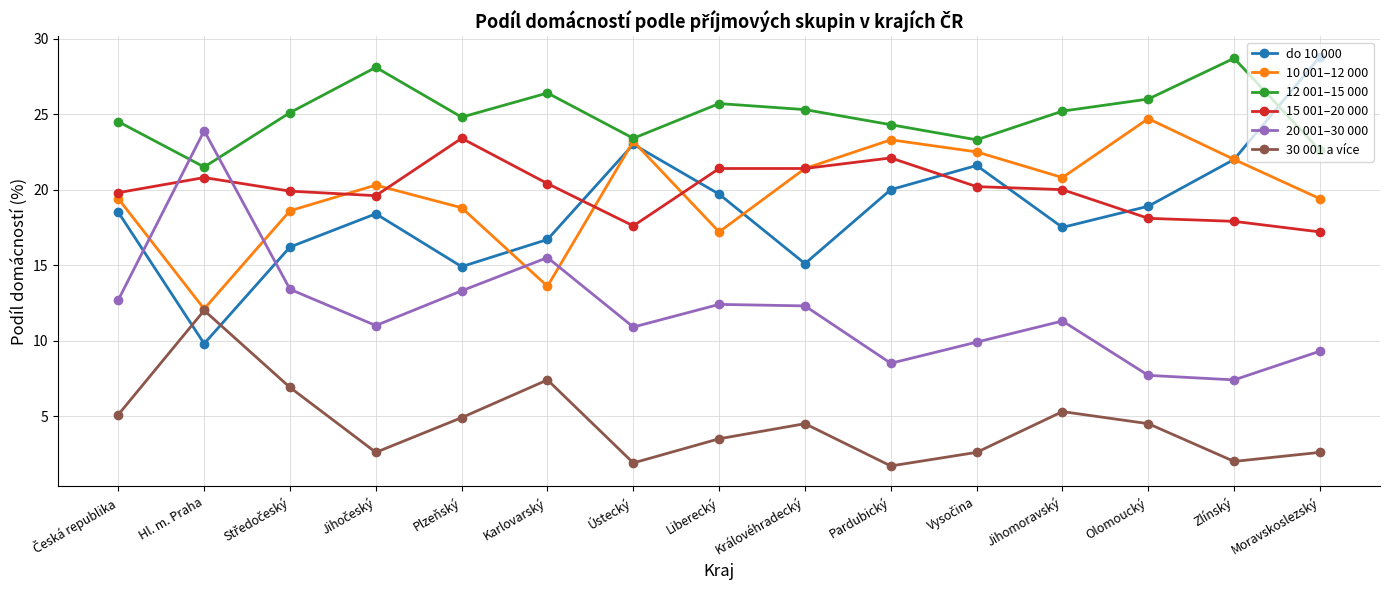

Between Liberecký and Pardubický, which series saw the biggest shift?

10 001–12 000